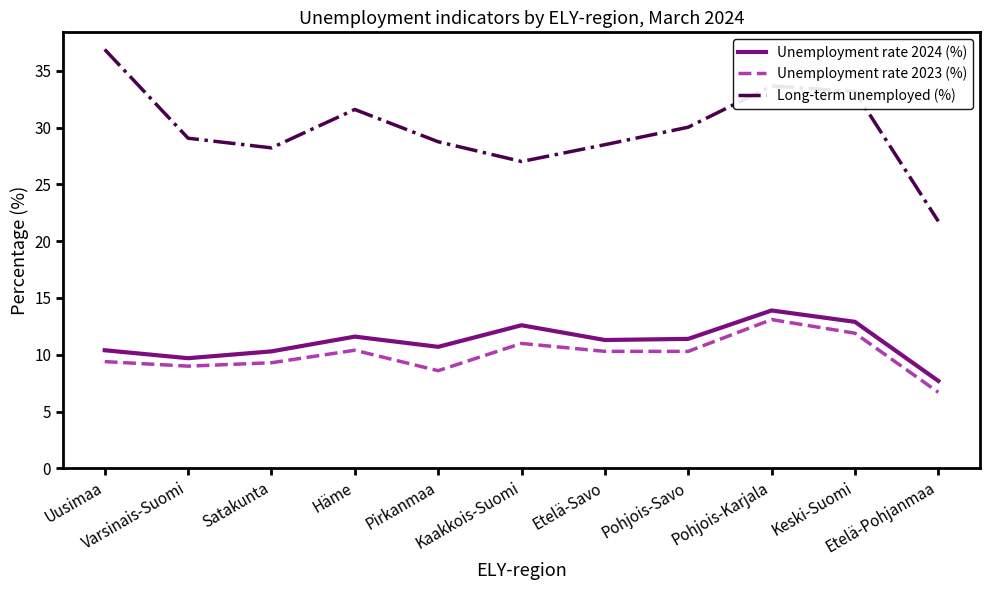

True or false: Unemployment rate 2023 (%) and Unemployment rate 2024 (%) cross at least once.

False